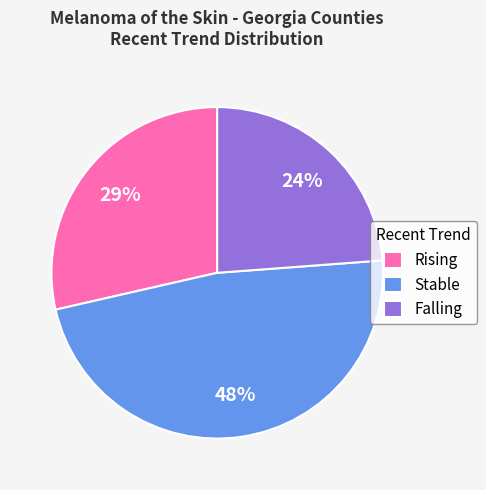

Combined, do Falling and Rising account for over 50%?

Yes